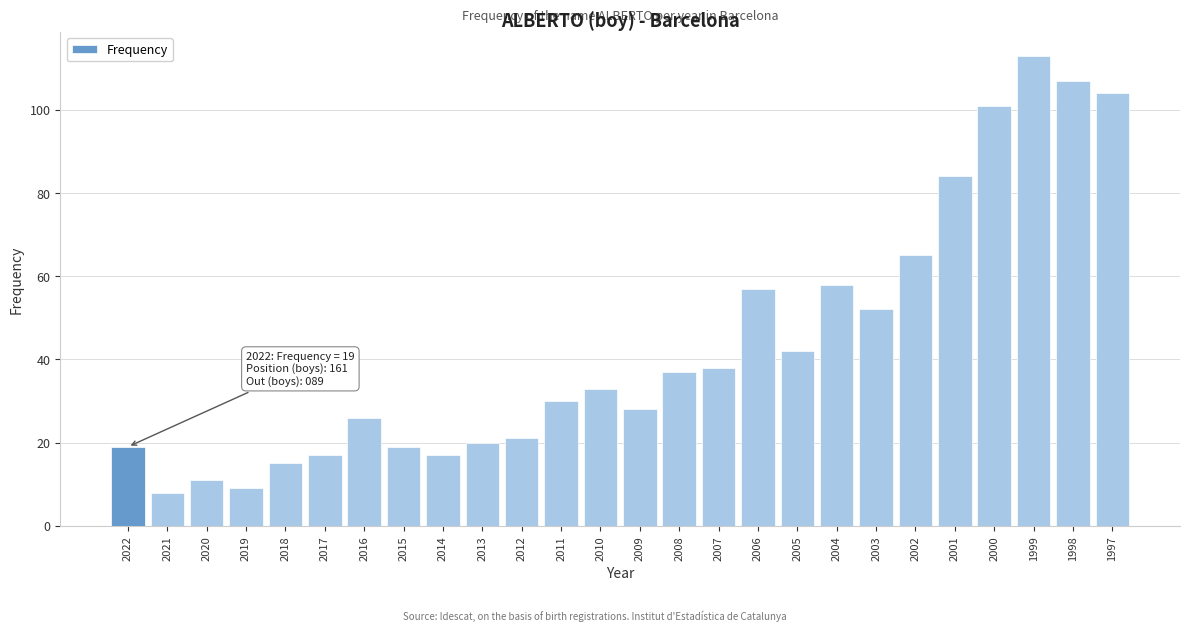

Reading left to right, list all the values displayed in this chart.

2022=19	2021=8	2020=11	2019=9	2018=15	2017=17	2016=26	2015=19	2014=17	2013=20	2012=21	2011=30	2010=33	2009=28	2008=37	2007=38	2006=57	2005=42	2004=58	2003=52	2002=65	2001=84	2000=101	1999=113	1998=107	1997=104